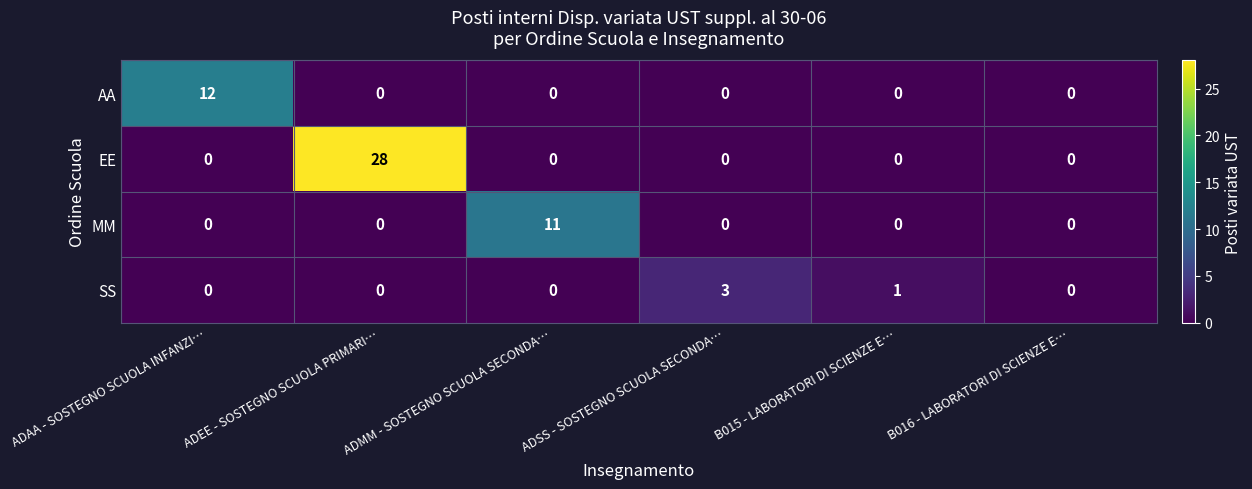

How many categories are shown in the chart?

6